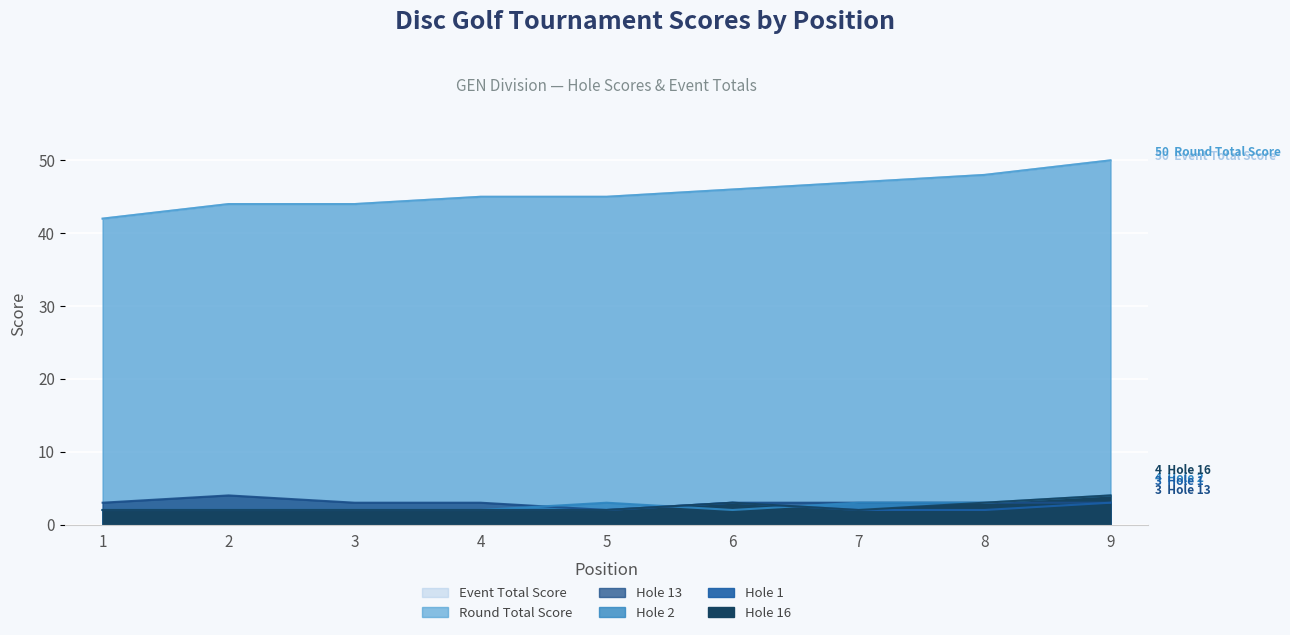

True or false: hole_13 and hole_16 intersect in this chart.

False